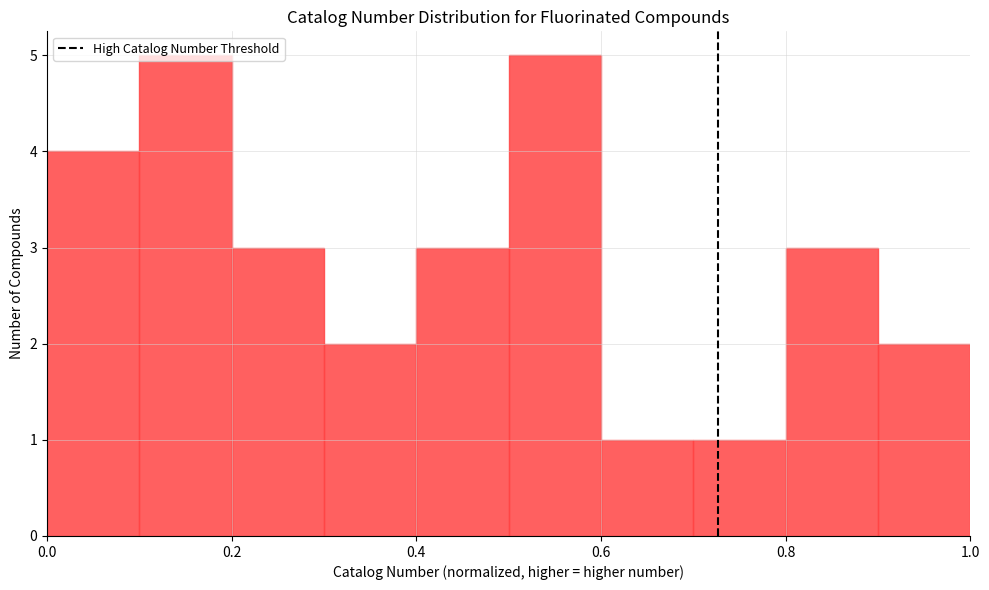

Reading left to right, transcribe this chart: for each bar, give the range it covers on the x-axis and its height. The values are not printed on the chart, so give them approximately, as read against the axis.

0.0 to 0.1: 4
0.1 to 0.2: 5
0.2 to 0.3: 3
0.3 to 0.4: 2
0.4 to 0.5: 3
0.5 to 0.6: 5
0.6 to 0.7: 1
0.7 to 0.8: 1
0.8 to 0.9: 3
0.9 to 1.0: 2